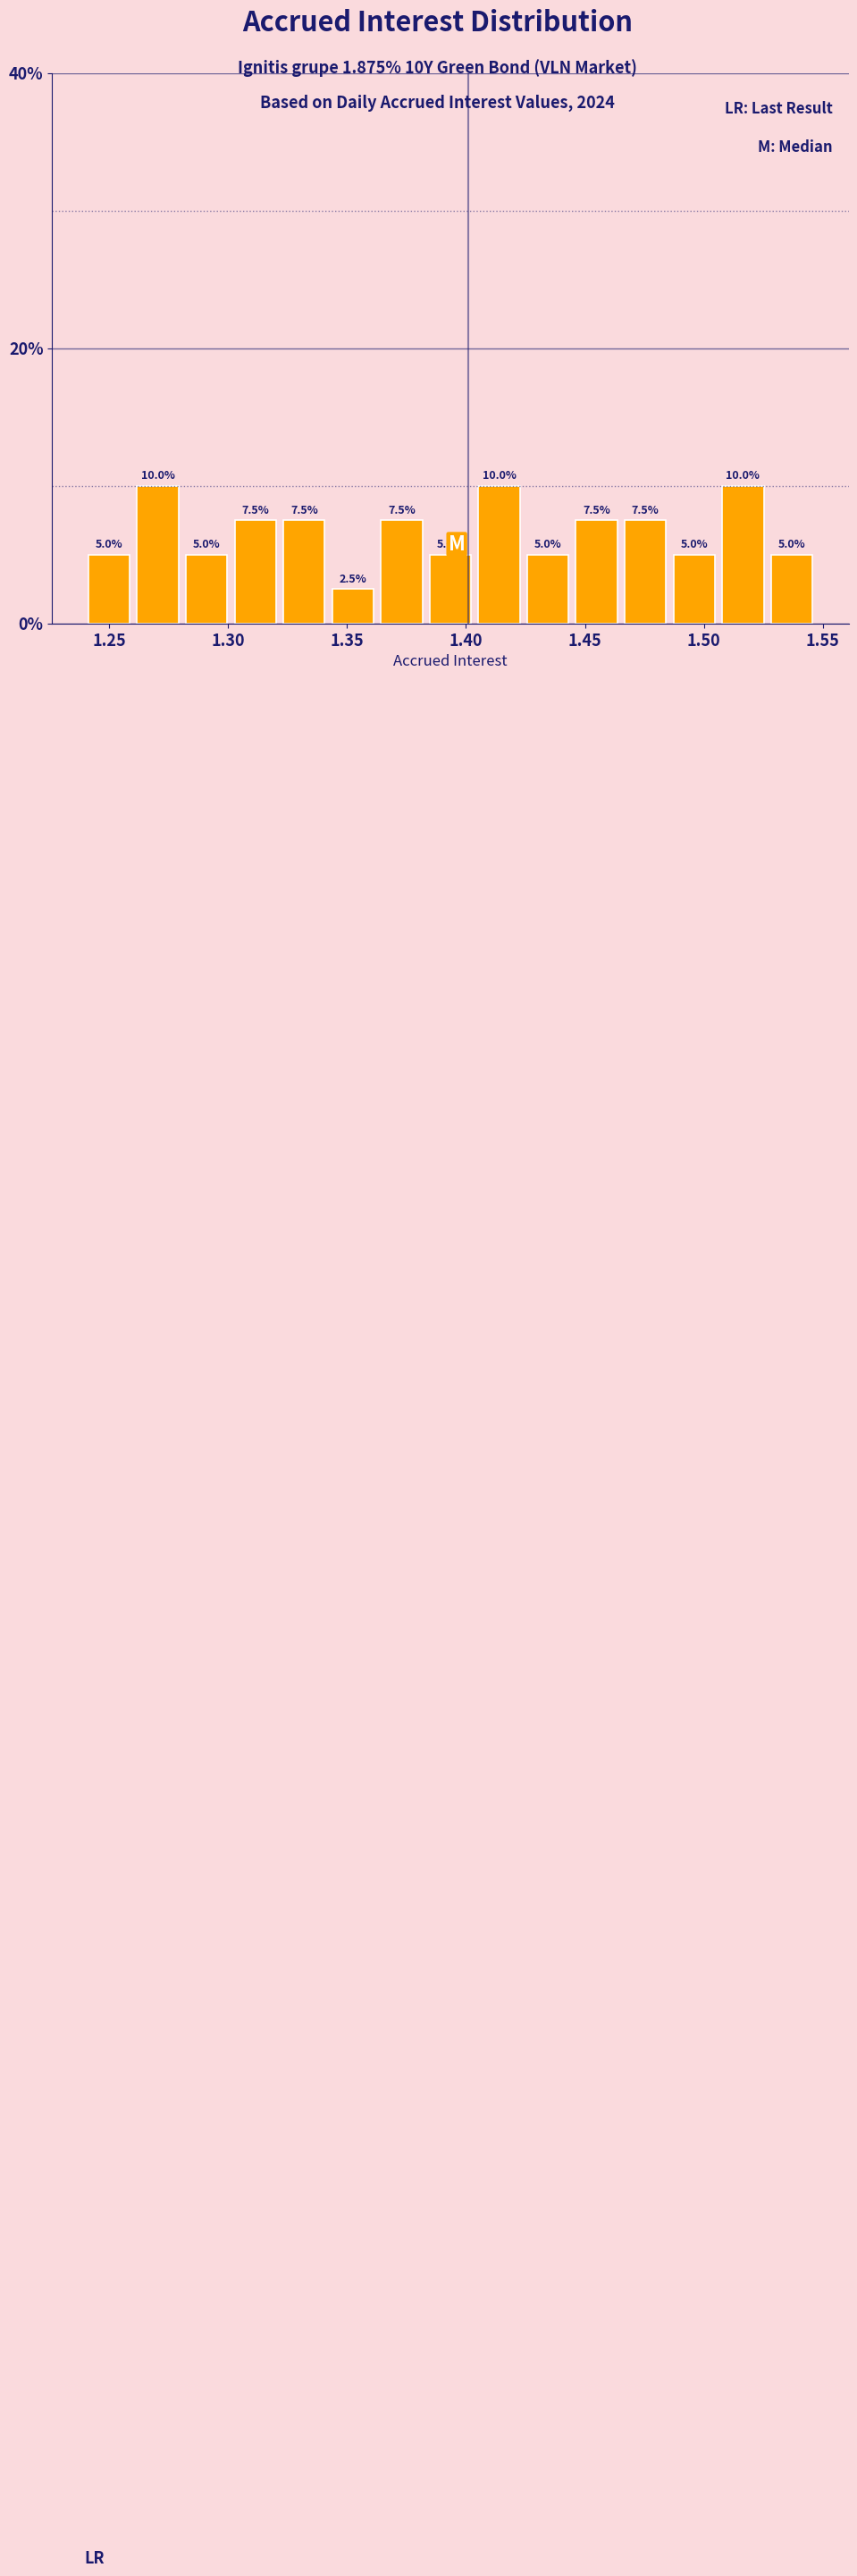

Reading left to right, transcribe this chart: for each bar, give the range it covers on the x-axis and its height. The bar edges are not printed on the chart, so give them approximately, as read against the axis.

1.240 to 1.260: 5.0
1.260 to 1.280: 10.0
1.280 to 1.300: 5.0
1.300 to 1.320: 7.5
1.320 to 1.340: 7.5
1.340 to 1.365: 2.5
1.365 to 1.385: 7.5
1.385 to 1.405: 5.0
1.405 to 1.425: 10.0
1.425 to 1.445: 5.0
1.445 to 1.465: 7.5
1.465 to 1.485: 7.5
1.485 to 1.505: 5.0
1.505 to 1.525: 10.0
1.525 to 1.545: 5.0